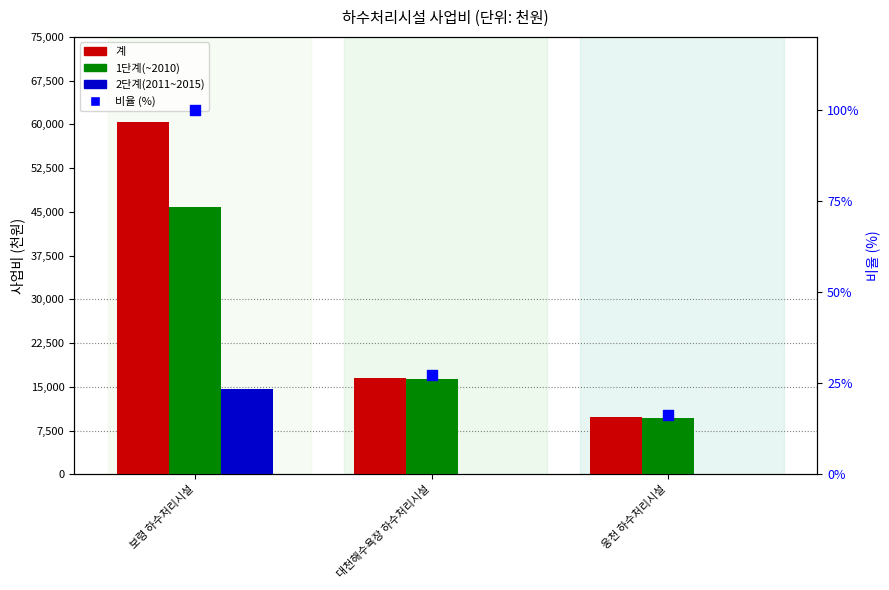

What is the total value across all series at 보령 하수처리시설?

120887650